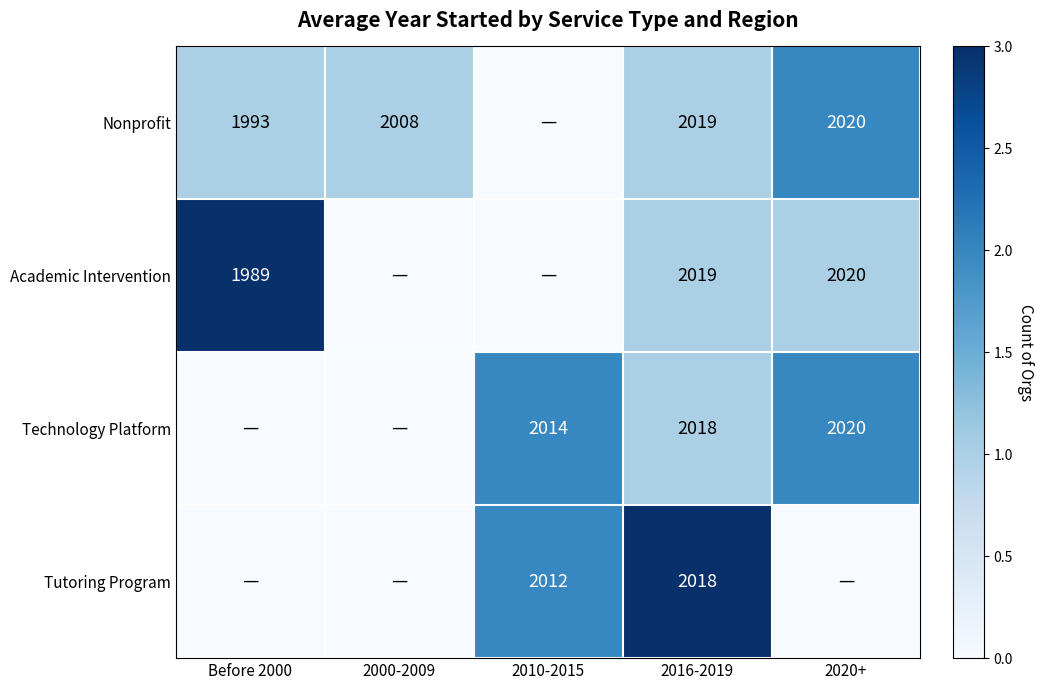

Between 2016-2019 and 2000-2009, which is larger?

2016-2019